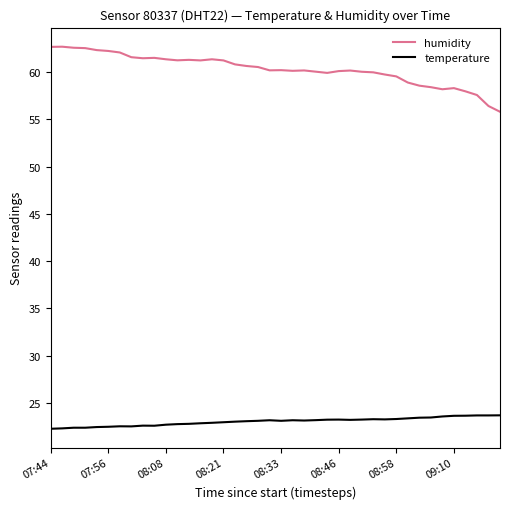

Which series has the largest range (max minus min)?

humidity